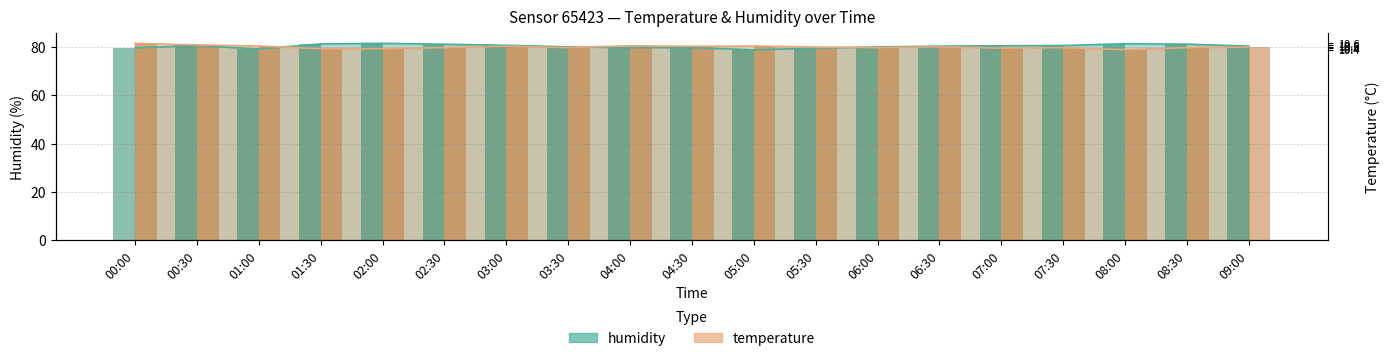

What is the difference between the highest and lowest values at 07:00?

1.0